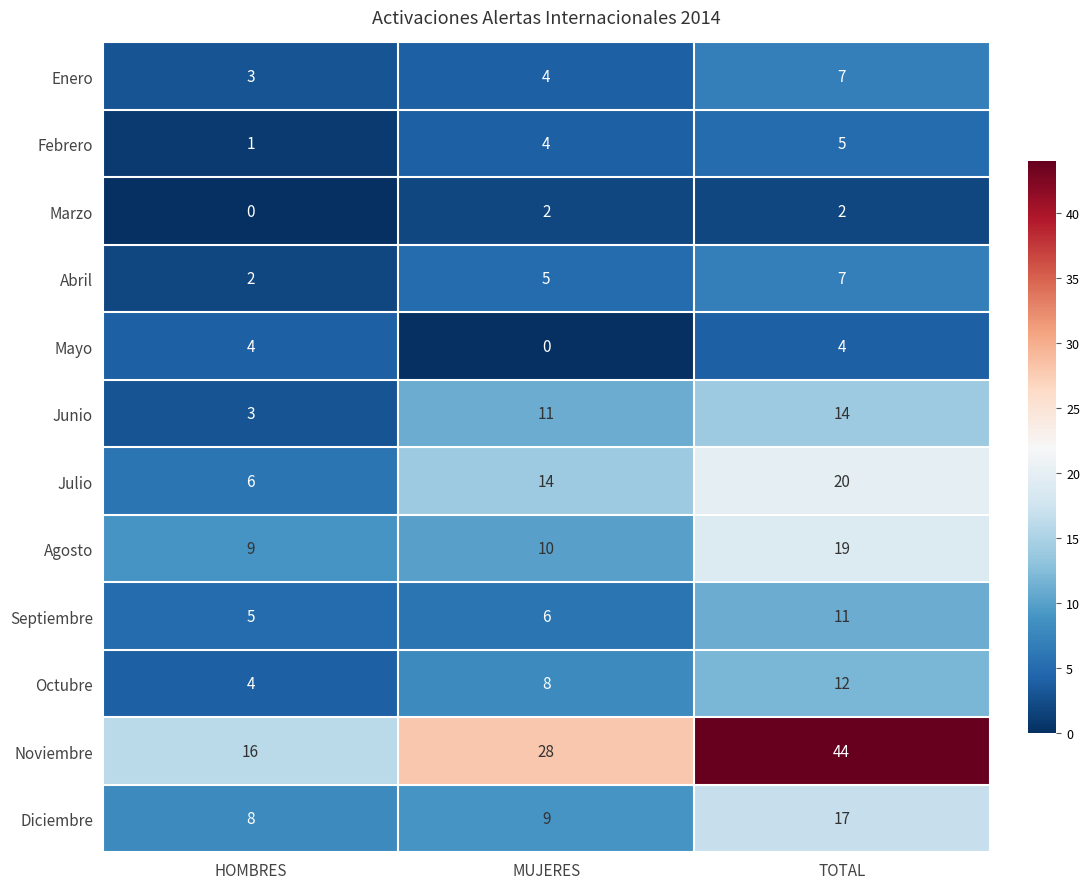

How many data points in Junio are less than 11?

1